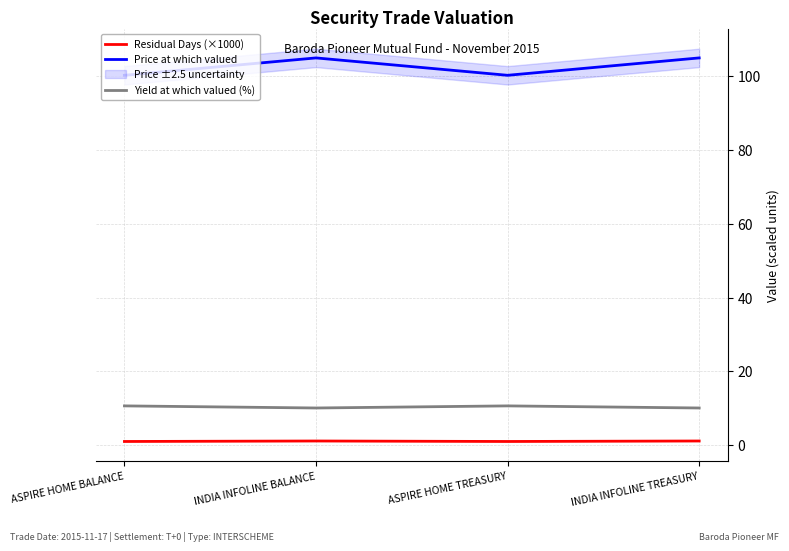

The Residual Days (×1000) series shows 0.6 at INDIA INFOLINE TREASURY. True or false?

False